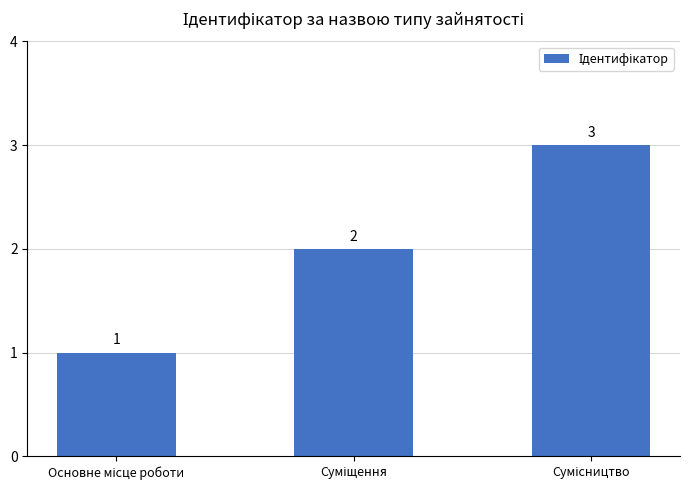

Are the bars horizontal?

No